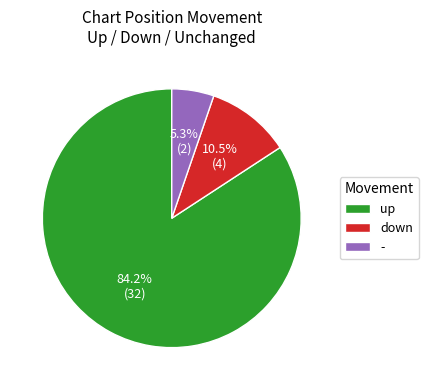

Does up represent more than half of the total?

Yes